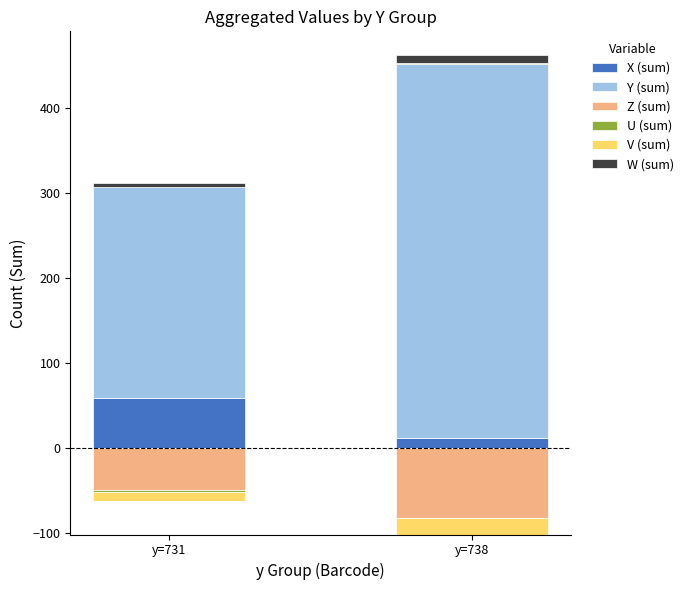

Which has a higher value, y=738 or y=731?

y=731